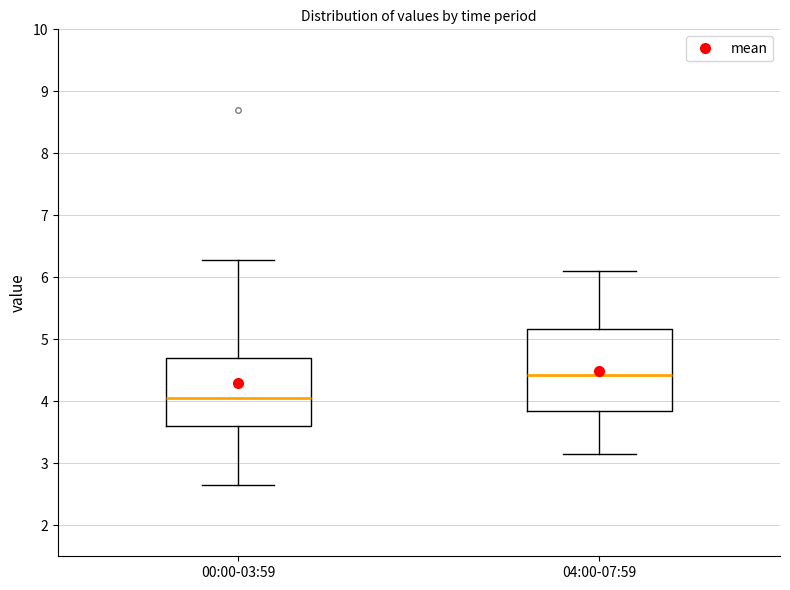

Which box's median line is the highest?

04:00-07:59